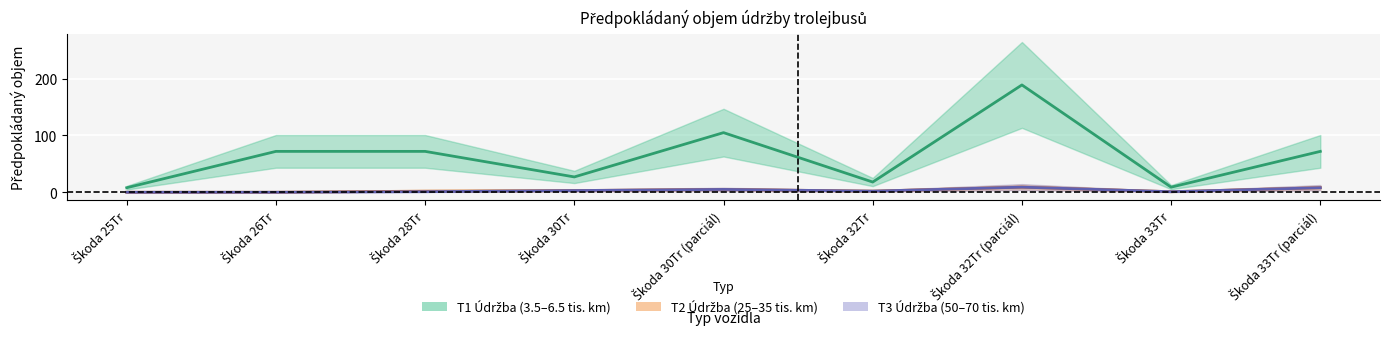

True or false: T3_maintenance has a value of 1 at Škoda 28Tr.

False